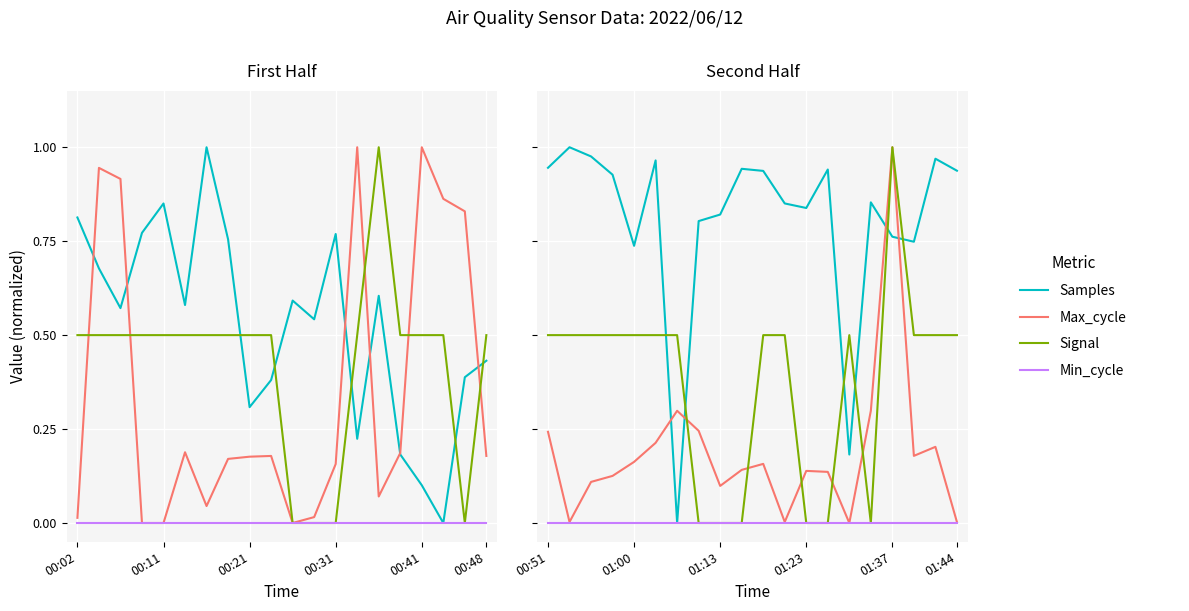

What is the difference between the Max_cycle values at 6 and 18?

0.1